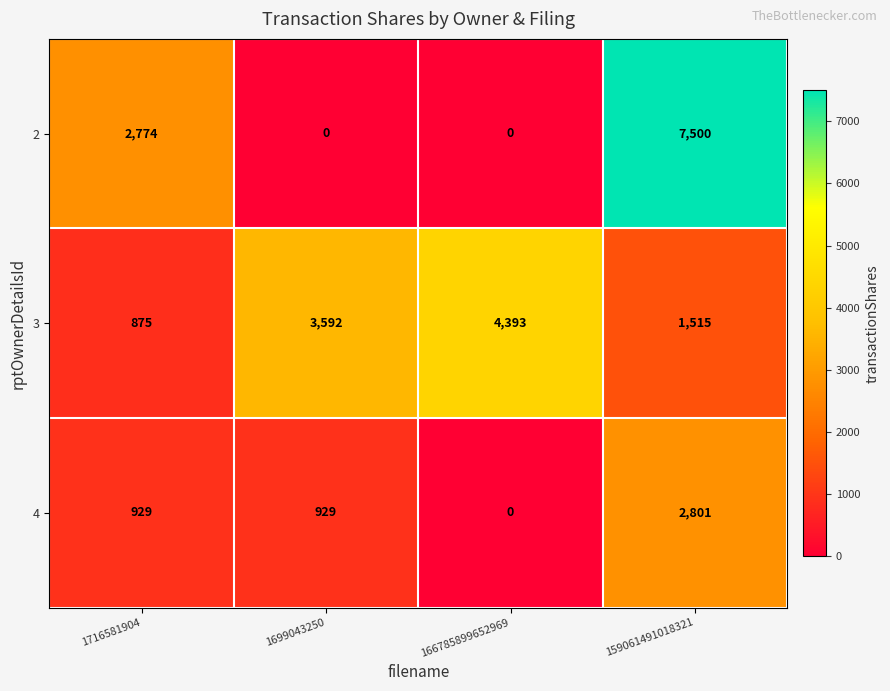

What is the lowest value of the 3 series?

875